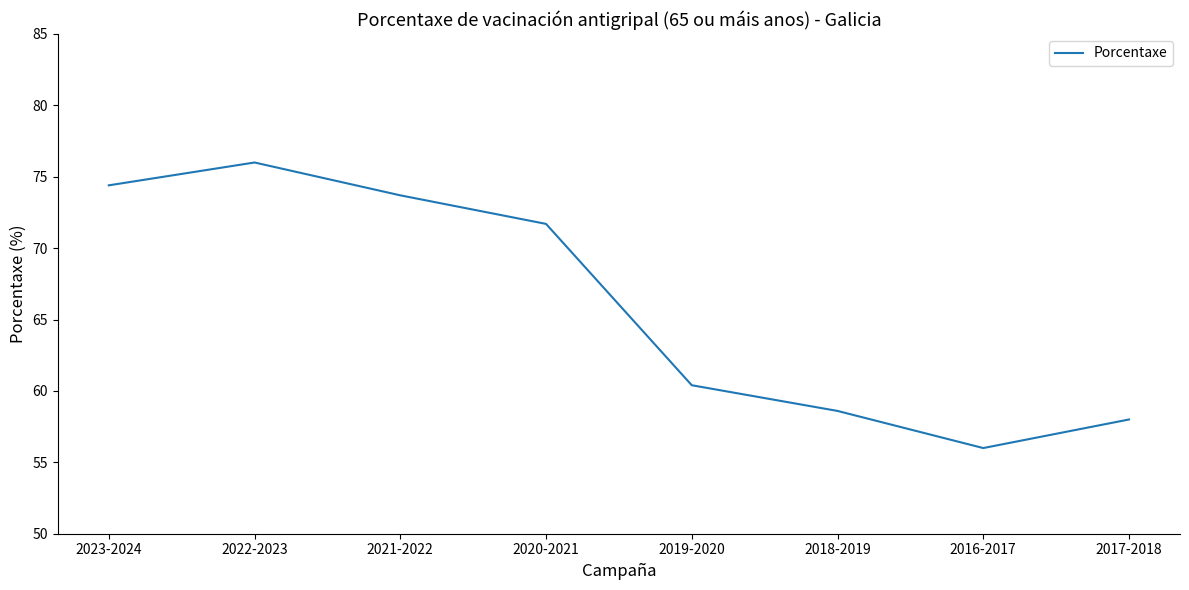

How many lines are shown in the chart?

1